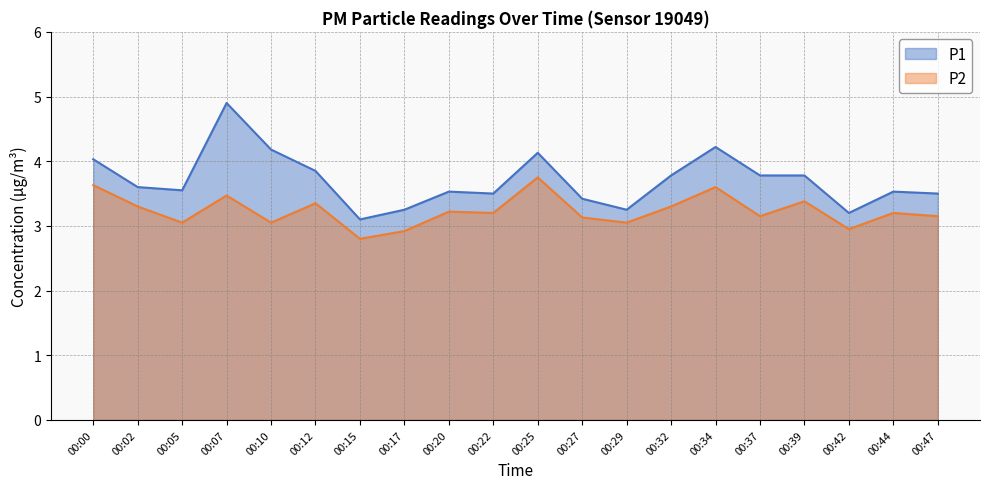

List the labels in order of P1 value, largest first.

00:07, 00:34, 00:10, 00:25, 00:00, 00:12, 00:32, 00:37, 00:39, 00:02, 00:05, 00:20, 00:44, 00:22, 00:47, 00:27, 00:17, 00:29, 00:42, 00:15